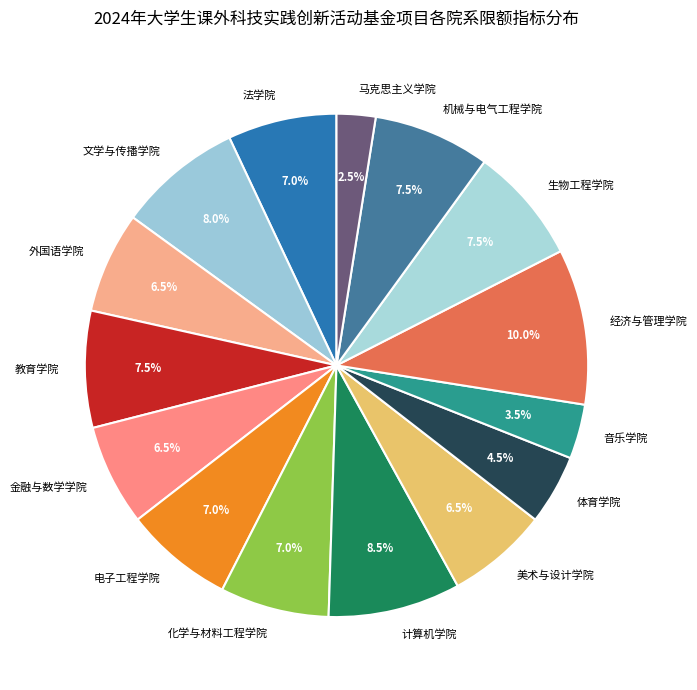

What is the ratio of the value at 教育学院 to the value at 生物工程学院?

1.0